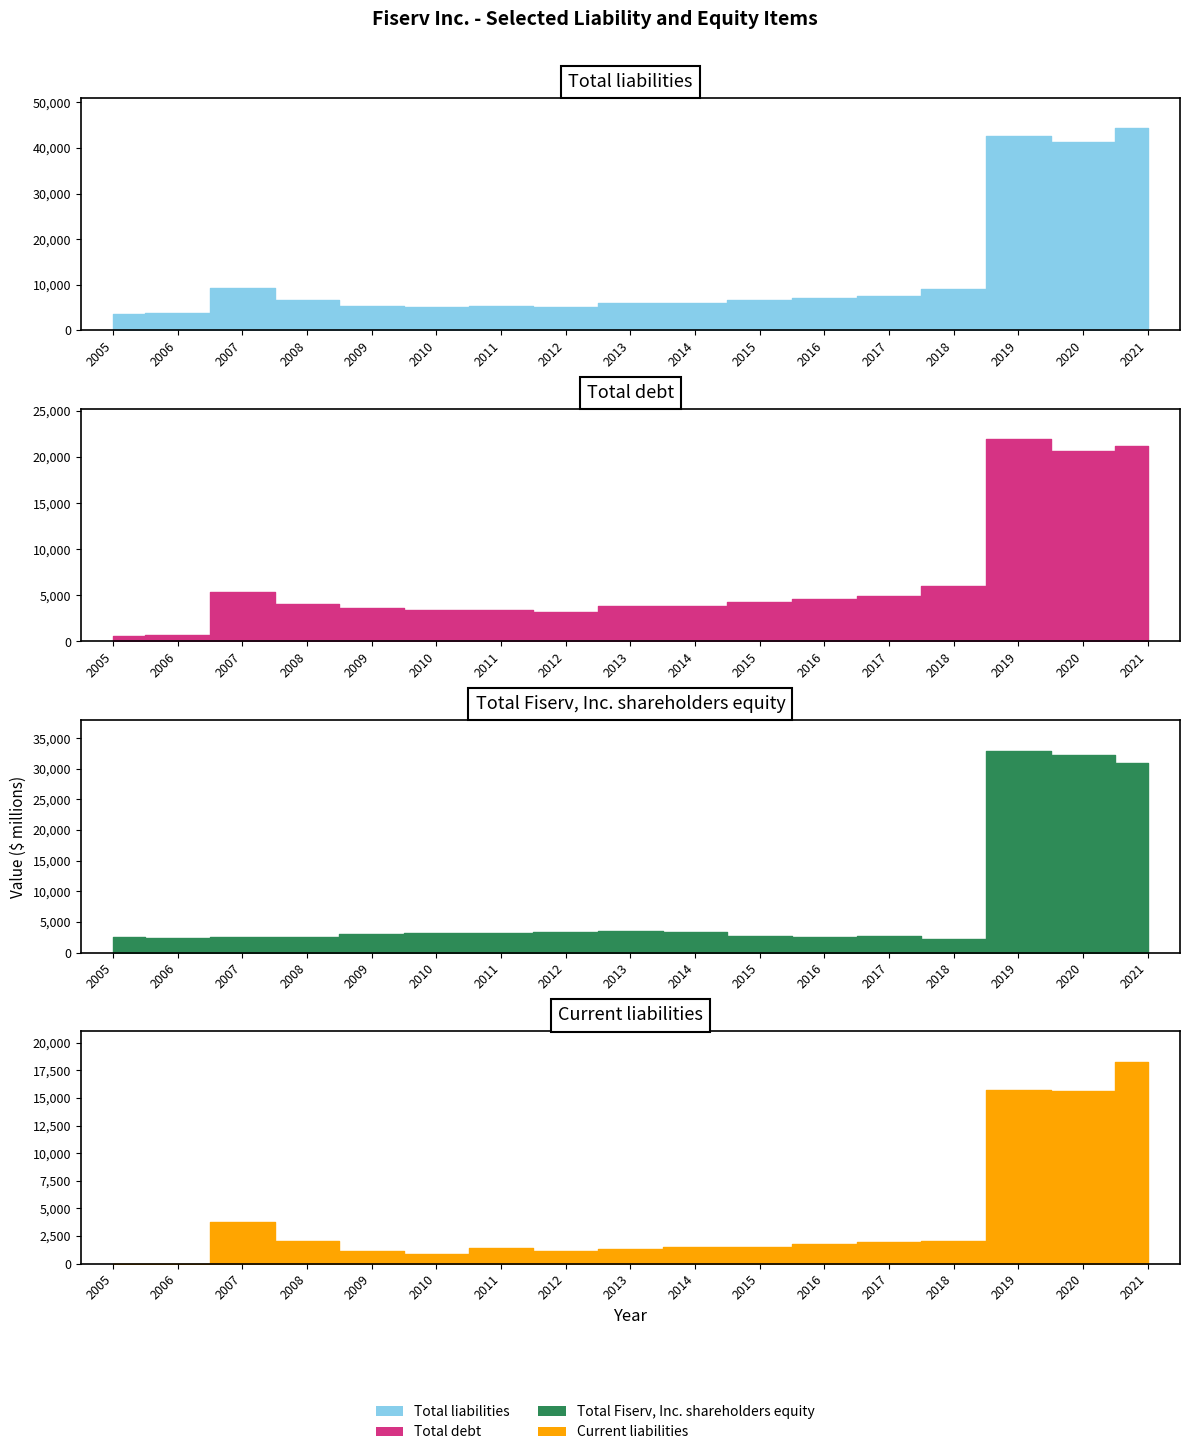

Read the Current liabilities value at 2007, to the nearest 10.

3750